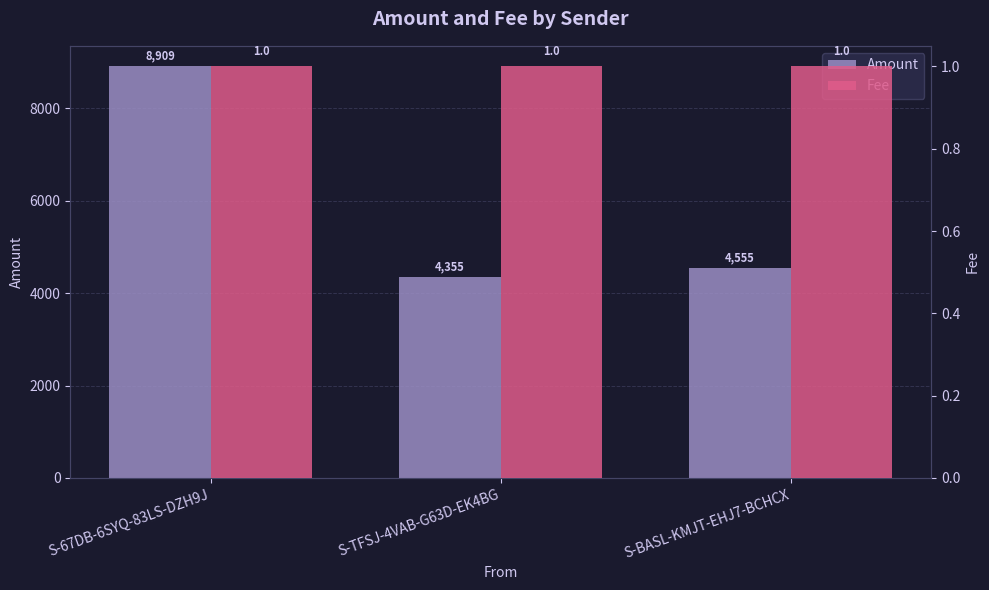

What is the difference between the maximum and minimum values in the Amount series?

4554